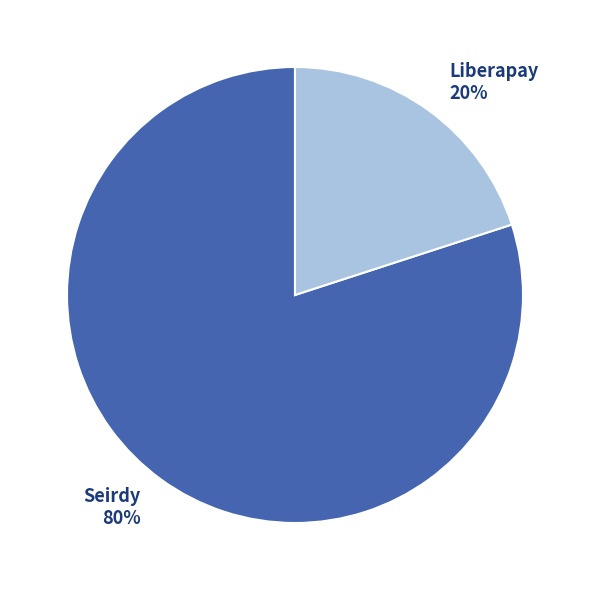

Is the sum of Seirdy and Liberapay greater than half?

Yes